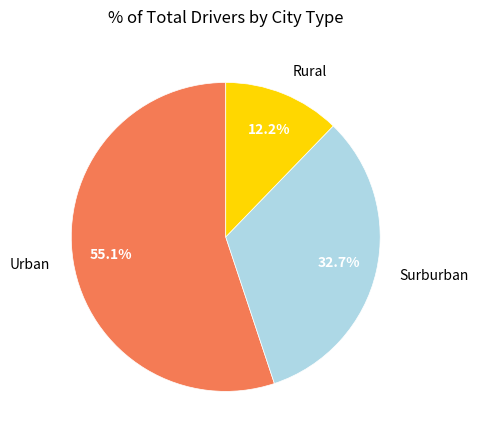

Approximately how many times larger is the value at Surburban compared to Urban?

0.6